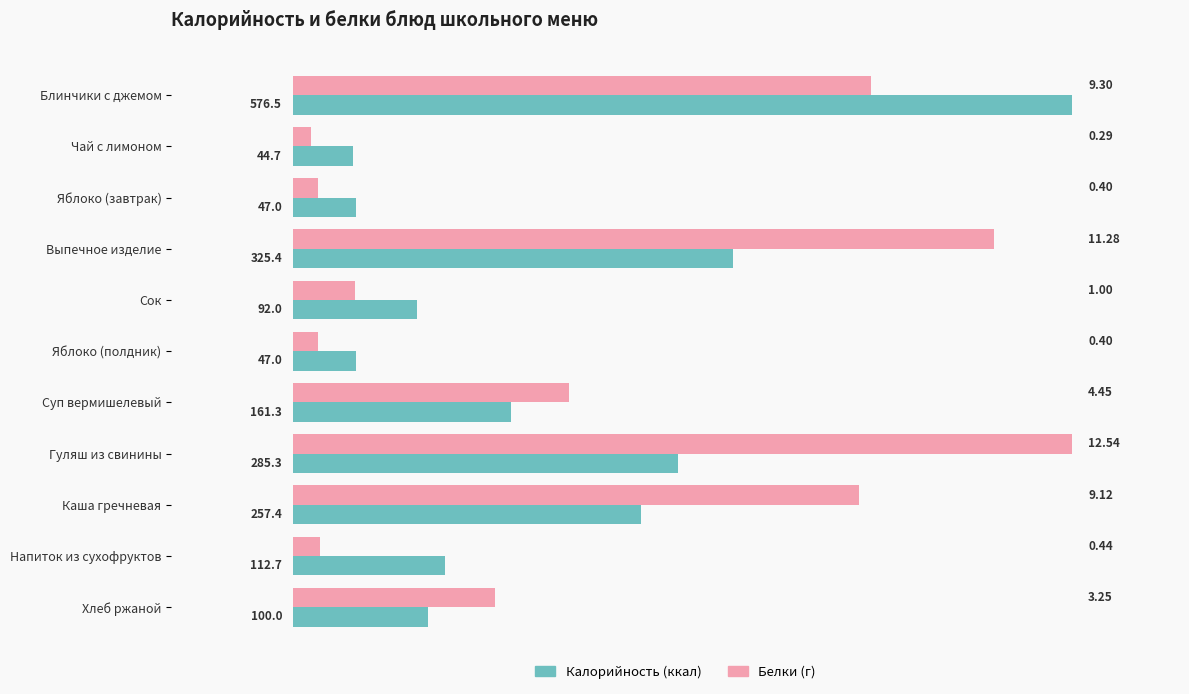

What is the difference between the highest and lowest values at Гуляш из свинины?

291.2